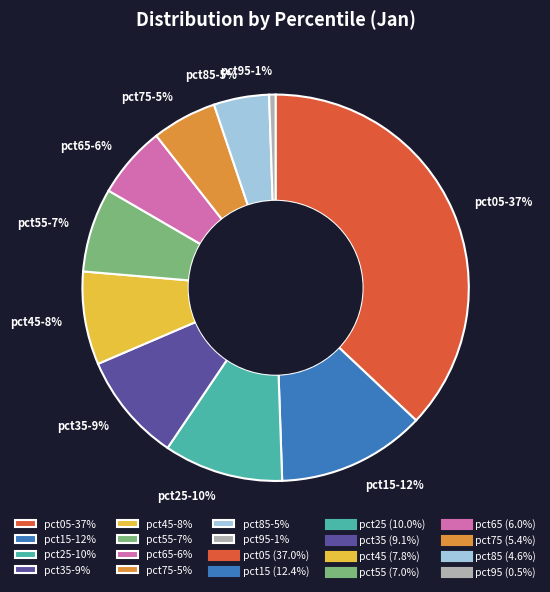

To the nearest percent, what is the combined percentage of pct55 and pct75?

12%